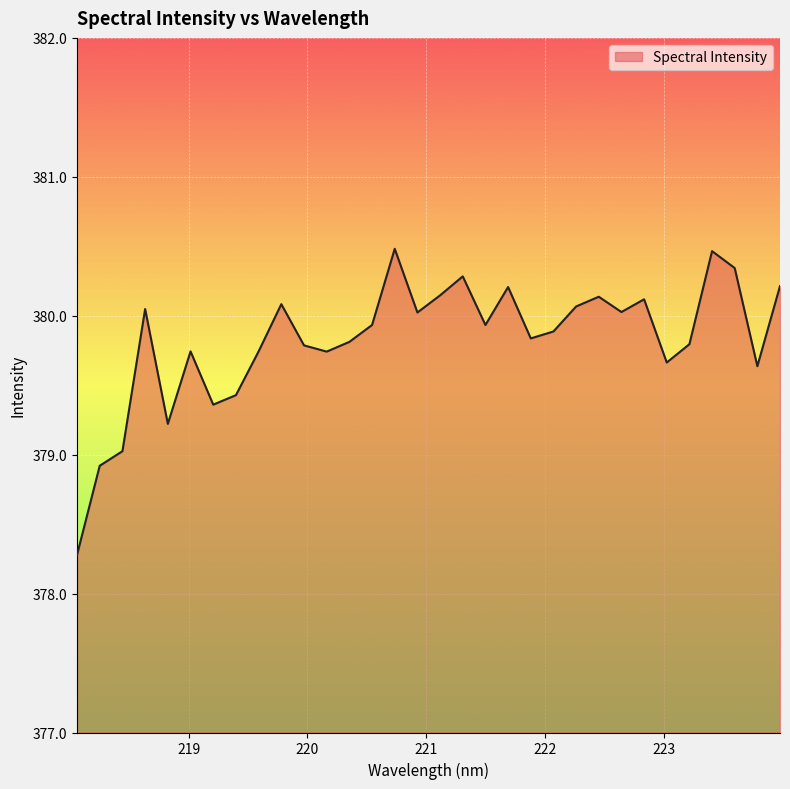

What is the minimum value shown in the chart?

378.3